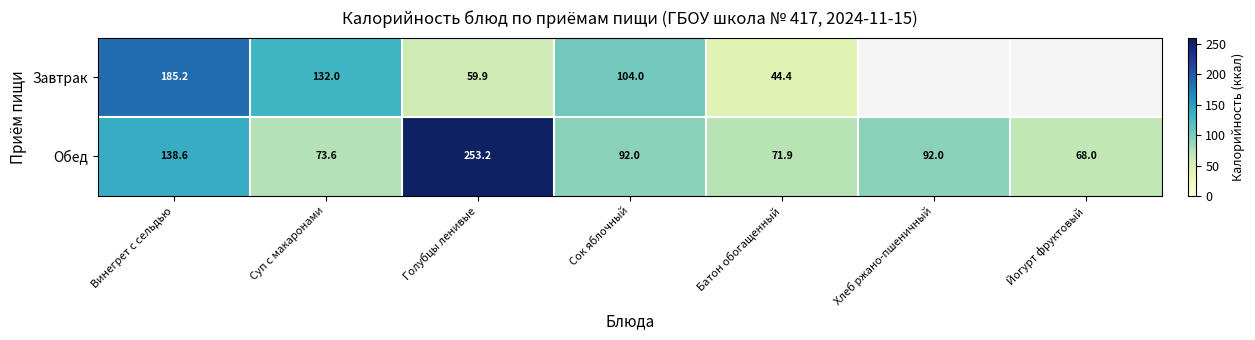

At Винегрет с сельдью, list the series in order from largest to smallest.

Завтрак, Обед